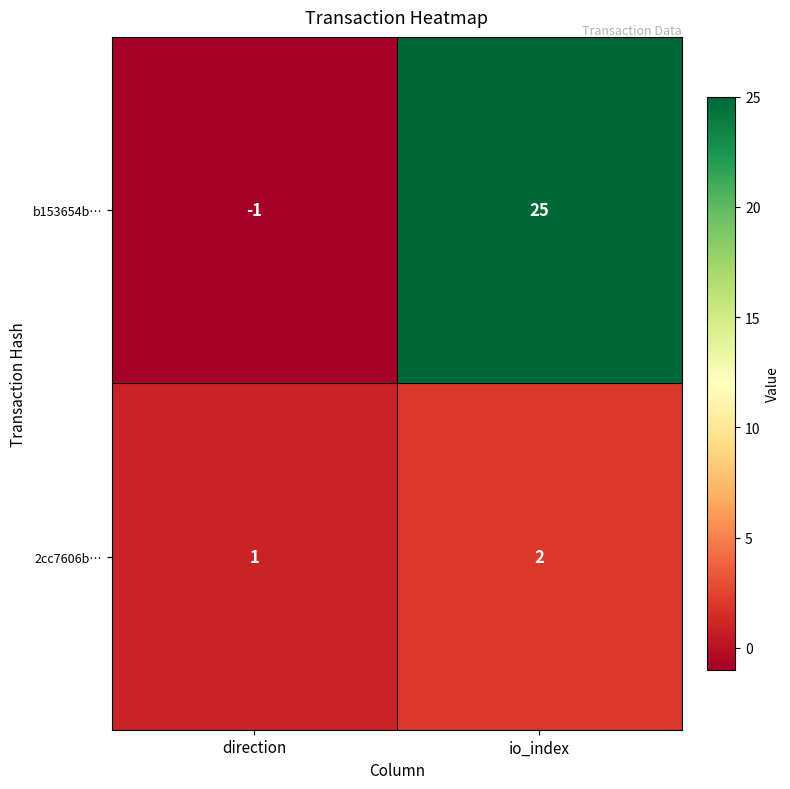

What is the sum of all 2cc7606b… values?

3